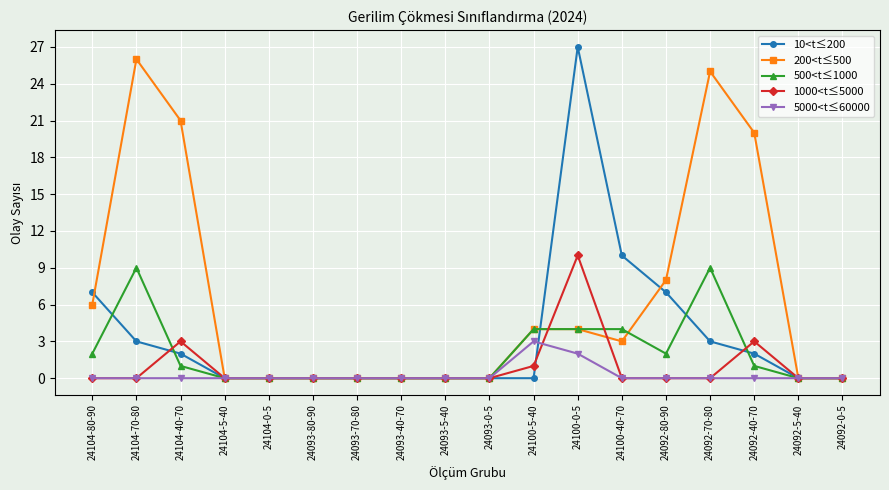

What is the difference between the highest and lowest values at 24104-80-90?

7